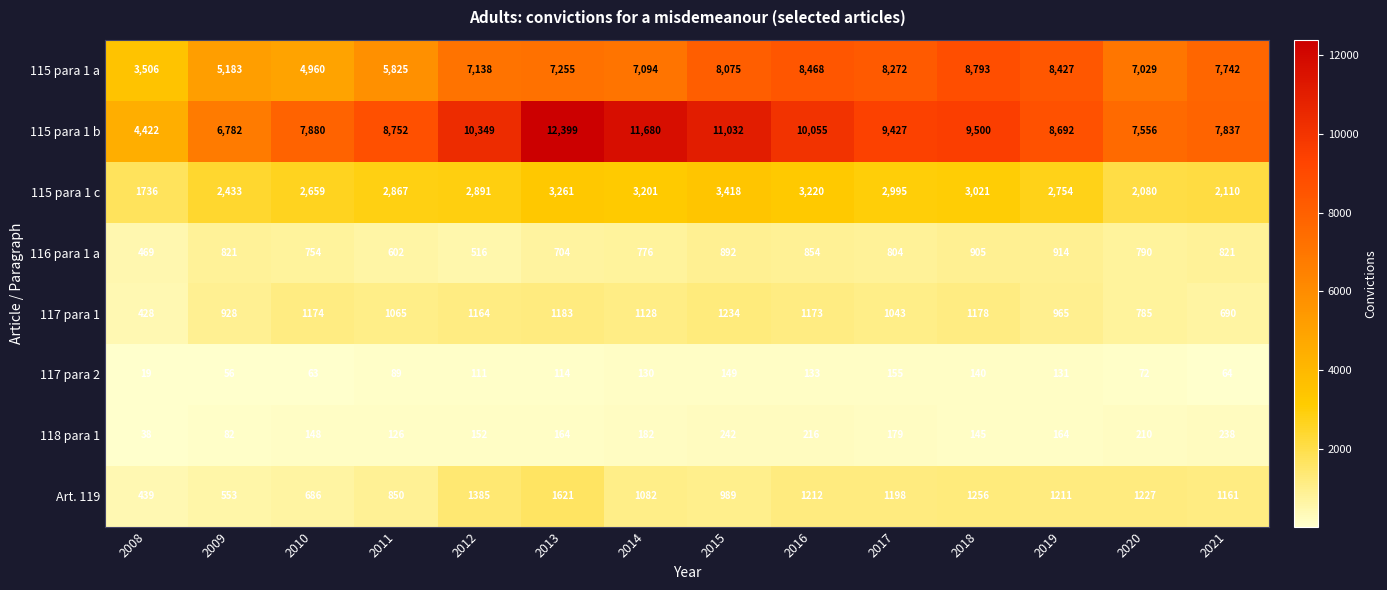

What is the average value of the 115 para 1 c series?

2760